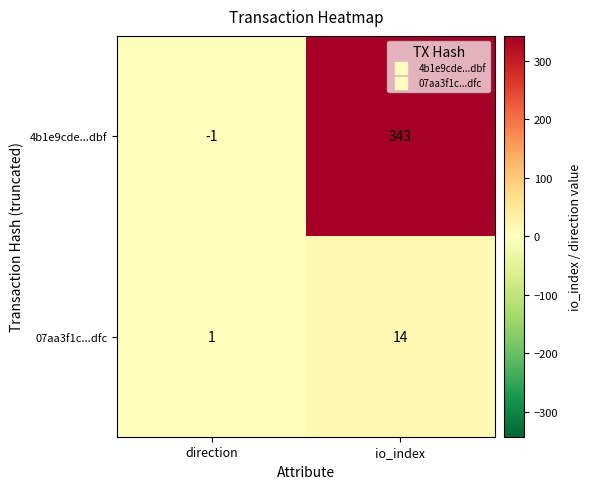

Reading right to left, transcribe all the data shown in this chart.

4b1e9cde...dbf: io_index=343	direction=-1
07aa3f1c...dfc: io_index=14	direction=1